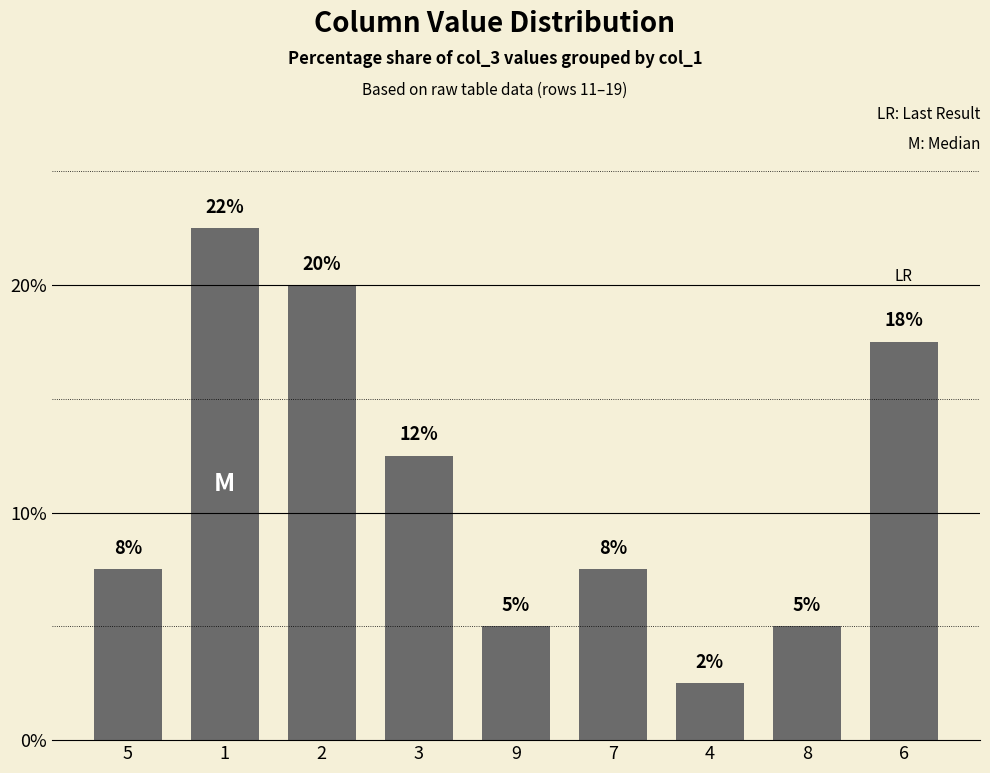

Does the chart contain any negative values?

No